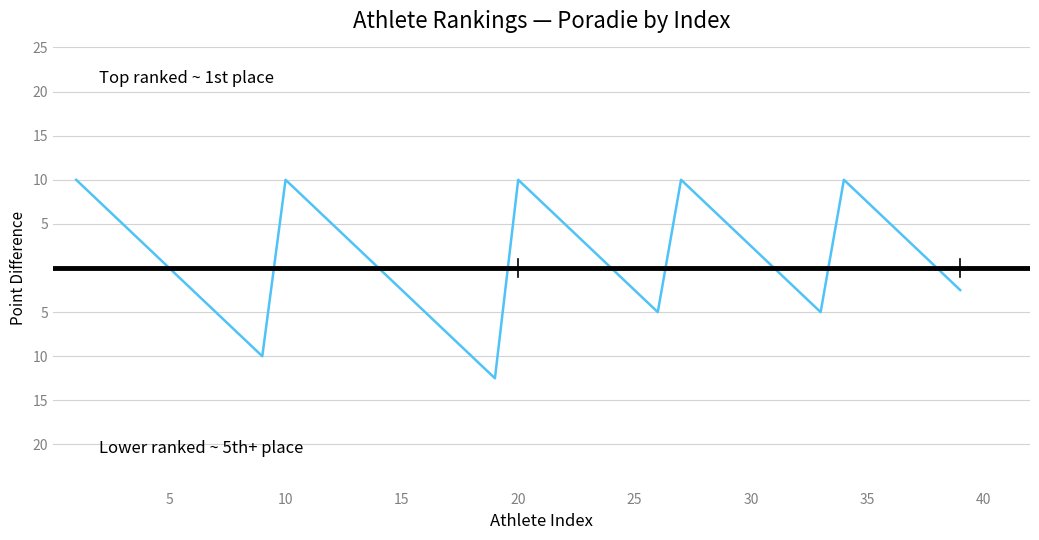

Is this an area chart (filled region under the line)?

No